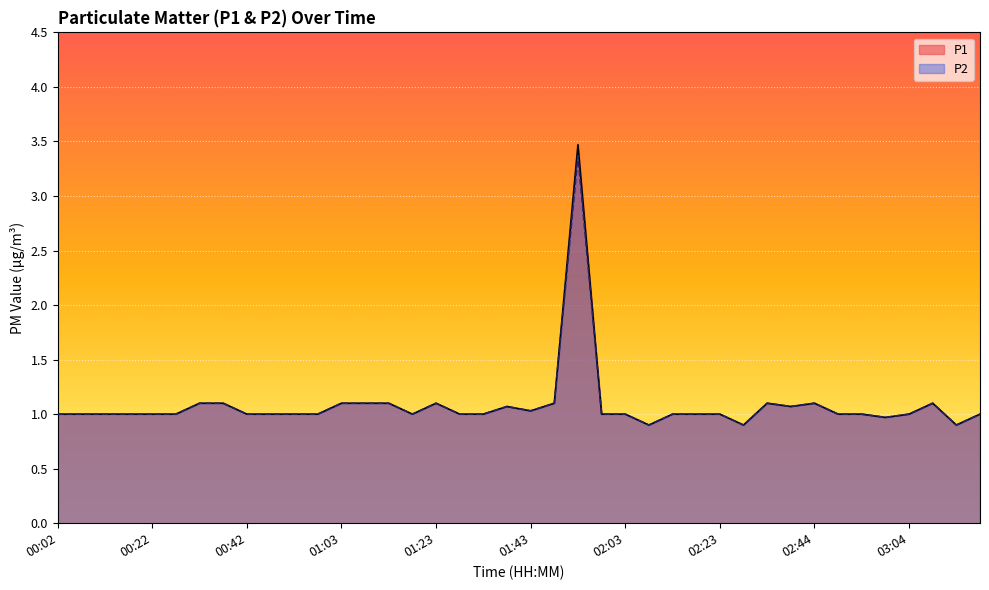

What is the difference between the P2 values at 01:38 and 00:22?

0.1